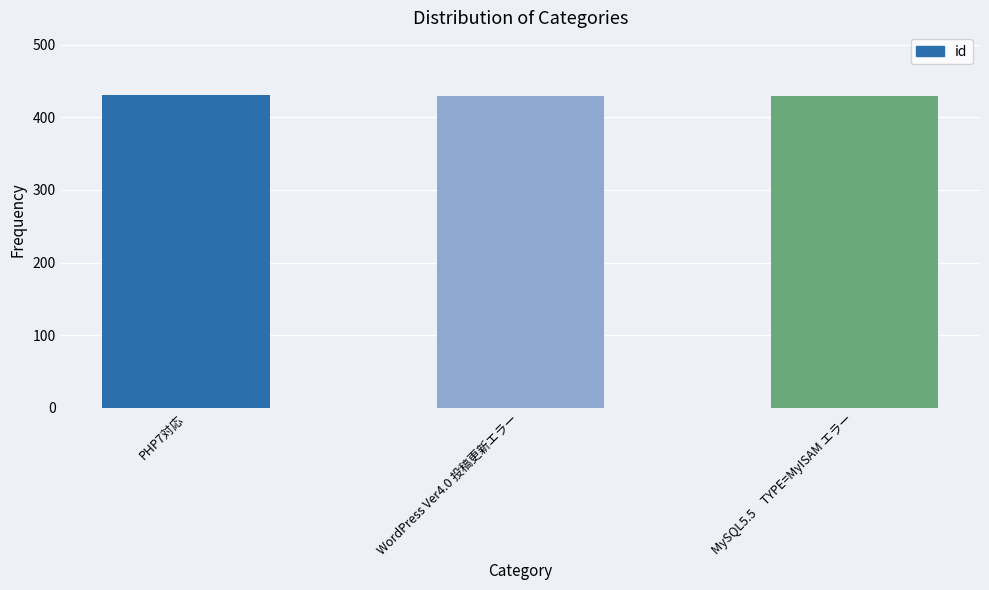

What is the ratio of the value at WordPress Ver4.0 投稿更新エラー to the value at PHP7対応?

1.0